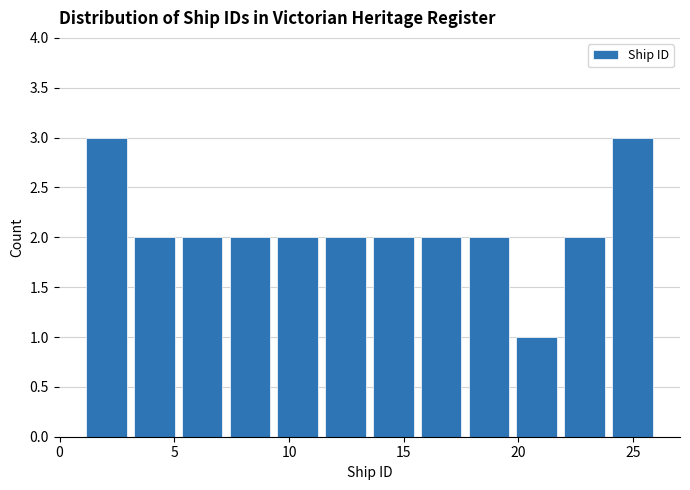

Reading left to right, list every bar in this chart as the range it spans on the x-axis followed by its height. Neither the bar edges nor the heights are printed on the chart, so give them approximately, as read against the axes.

1.0 to 3.0: 3
3.0 to 5.0: 2
5.0 to 7.5: 2
7.5 to 9.5: 2
9.5 to 11.5: 2
11.5 to 13.5: 2
13.5 to 15.5: 2
15.5 to 17.5: 2
17.5 to 20.0: 2
20.0 to 22.0: 1
22.0 to 24.0: 2
24.0 to 26.0: 3